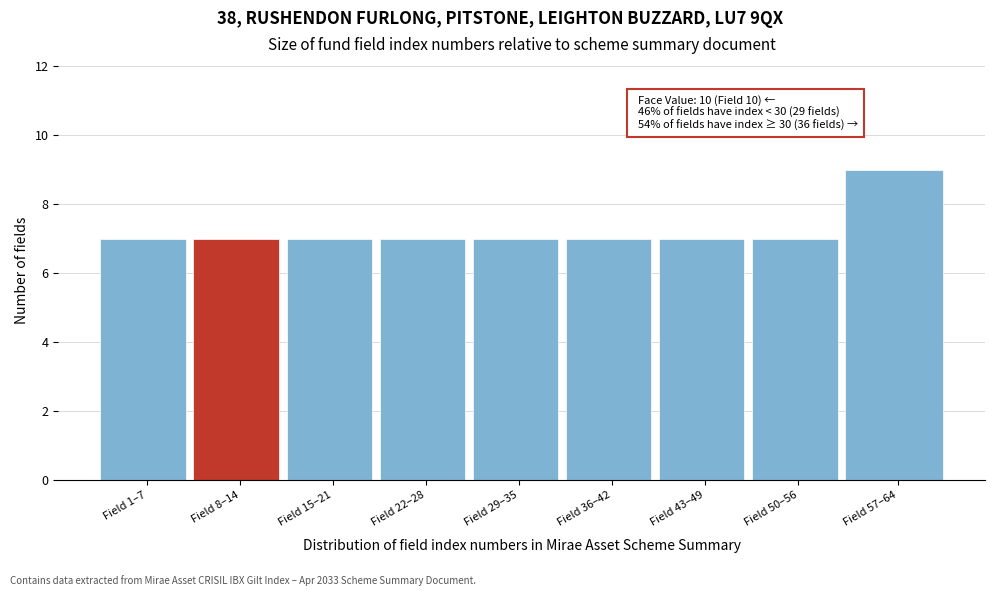

Reading left to right, what are all the values shown in this chart?

Field 1–7=7	Field 8–14=7	Field 15–21=7	Field 22–28=7	Field 29–35=7	Field 36–42=7	Field 43–49=7	Field 50–56=7	Field 57–64=9